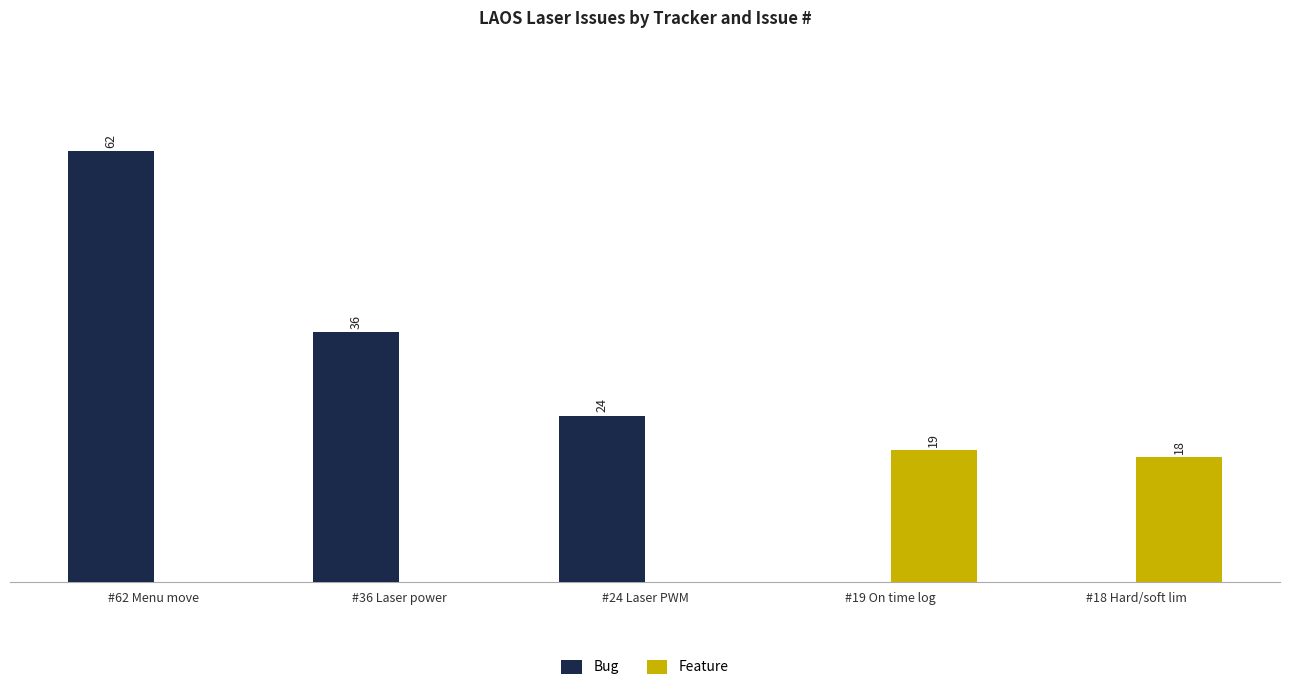

Is the value of Feature at #62 Menu move greater than the value of Bug at #24 Laser PWM?

No